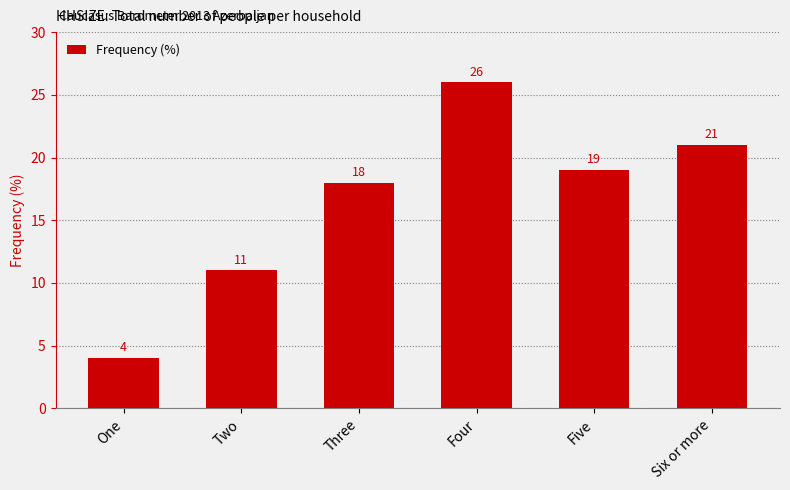

Approximately how many times larger is the value at Six or more compared to Three?

1.2